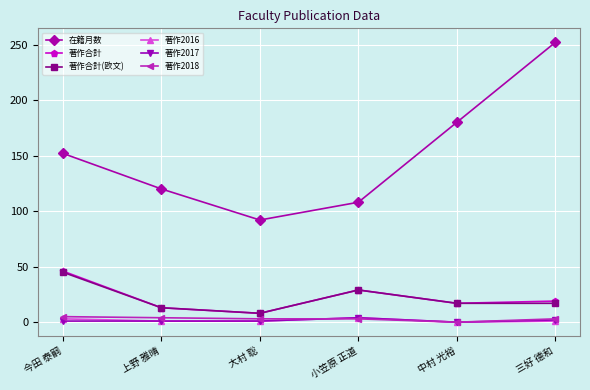

At which label is 在籍月数 closest to 172?

中村 光裕